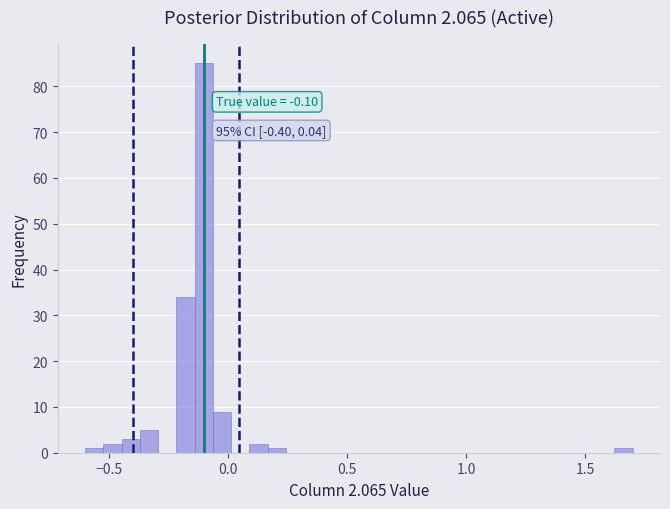

Around what value on the x-axis is the tallest bar? Give the approximate position of its centre, as read against the axis.

-0.10